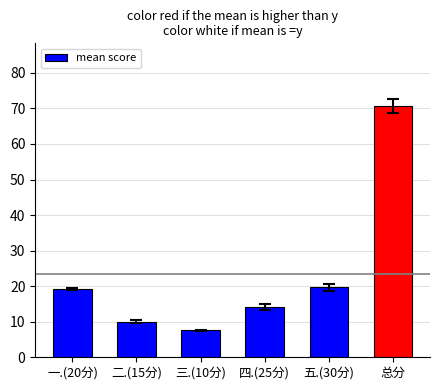

Count the number of data series in this chart.

1